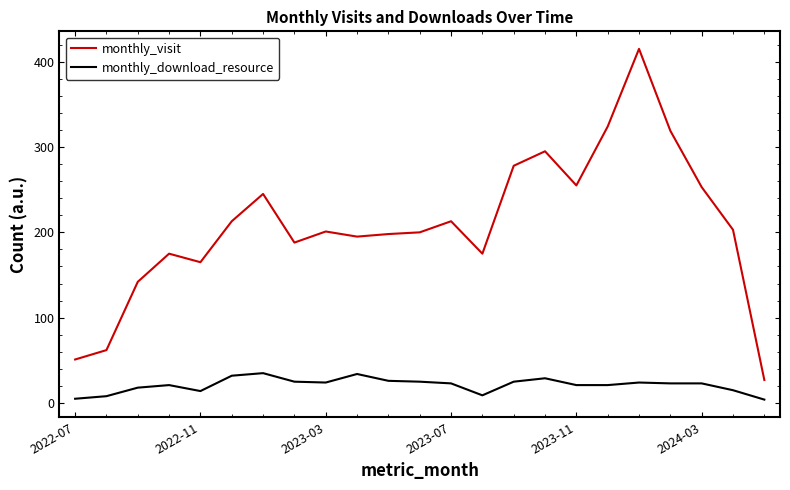

List the series in order of their peak value, lowest first.

monthly_download_resource, monthly_visit